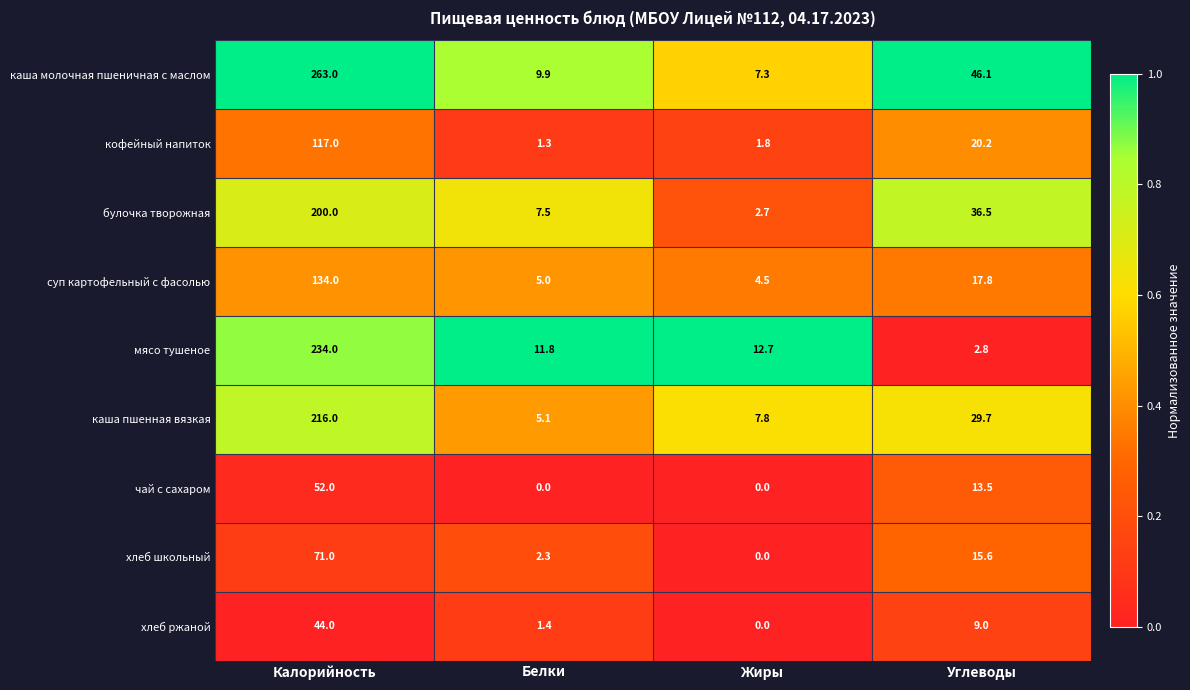

What is the total value across all series at Углеводы?

191.2